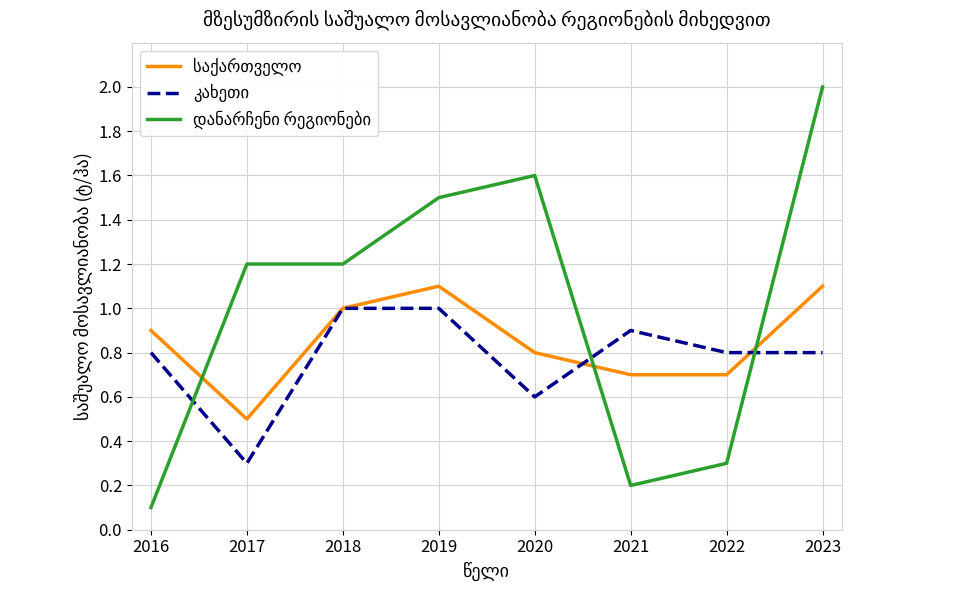

What is the spread (max minus min) of values at 2017?

0.9